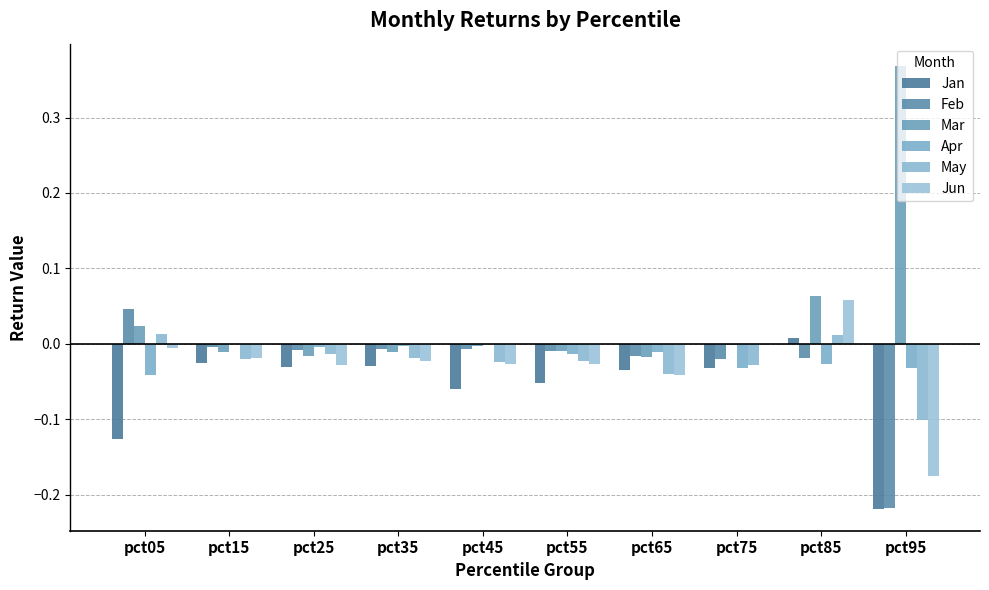

Which series has the largest range (max minus min)?

Mar